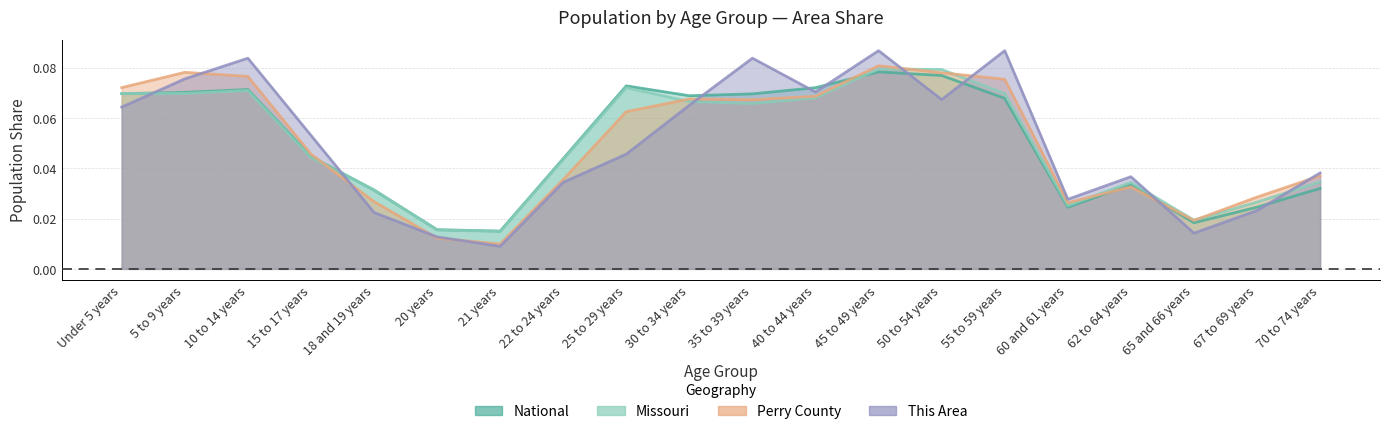

What are all the series names shown in the legend?

This Area, Perry County, Missouri, National